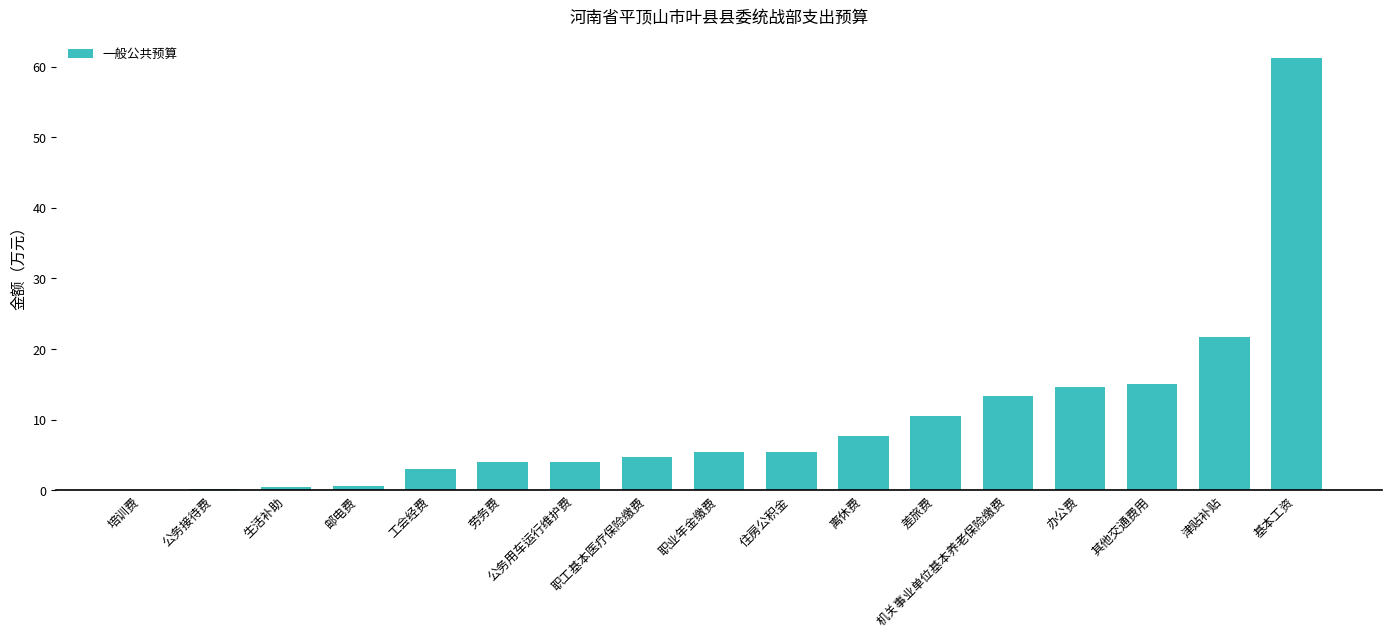

What is the sum of the values at 公务接待费 and 机关事业单位基本养老保险缴费?

13.5